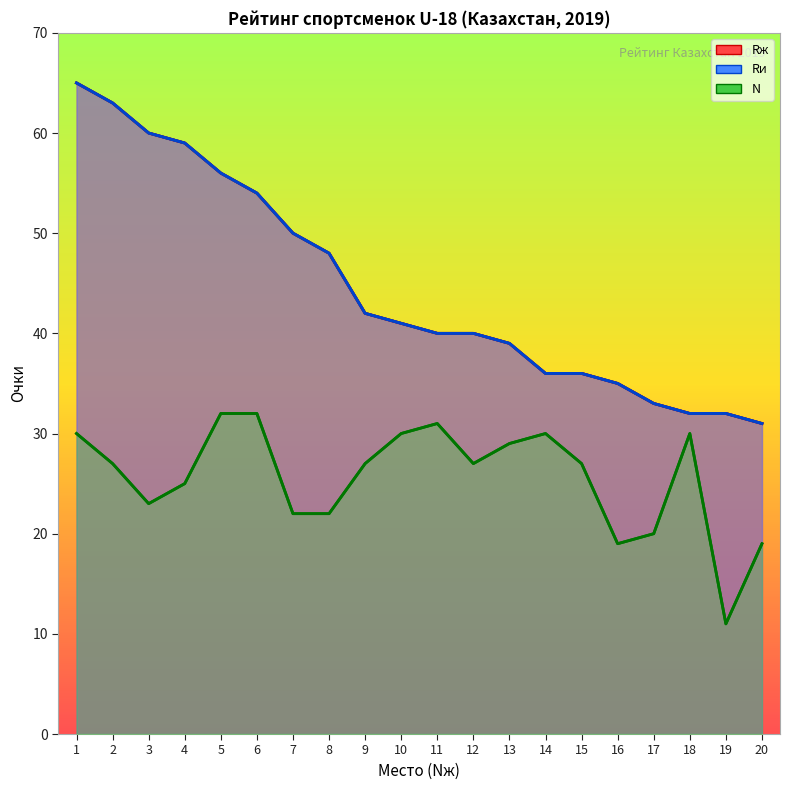

Reading left to right, what are all the values shown in this chart?

Rж: 65	63	60	59	56	54	50	48	42	41	40	40	39	36	36	35	33	32	32	31
Rи: 65	63	60	59	56	54	50	48	42	41	40	40	39	36	36	35	33	32	32	31
N: 30	27	23	25	32	32	22	22	27	30	31	27	29	30	27	19	20	30	11	19